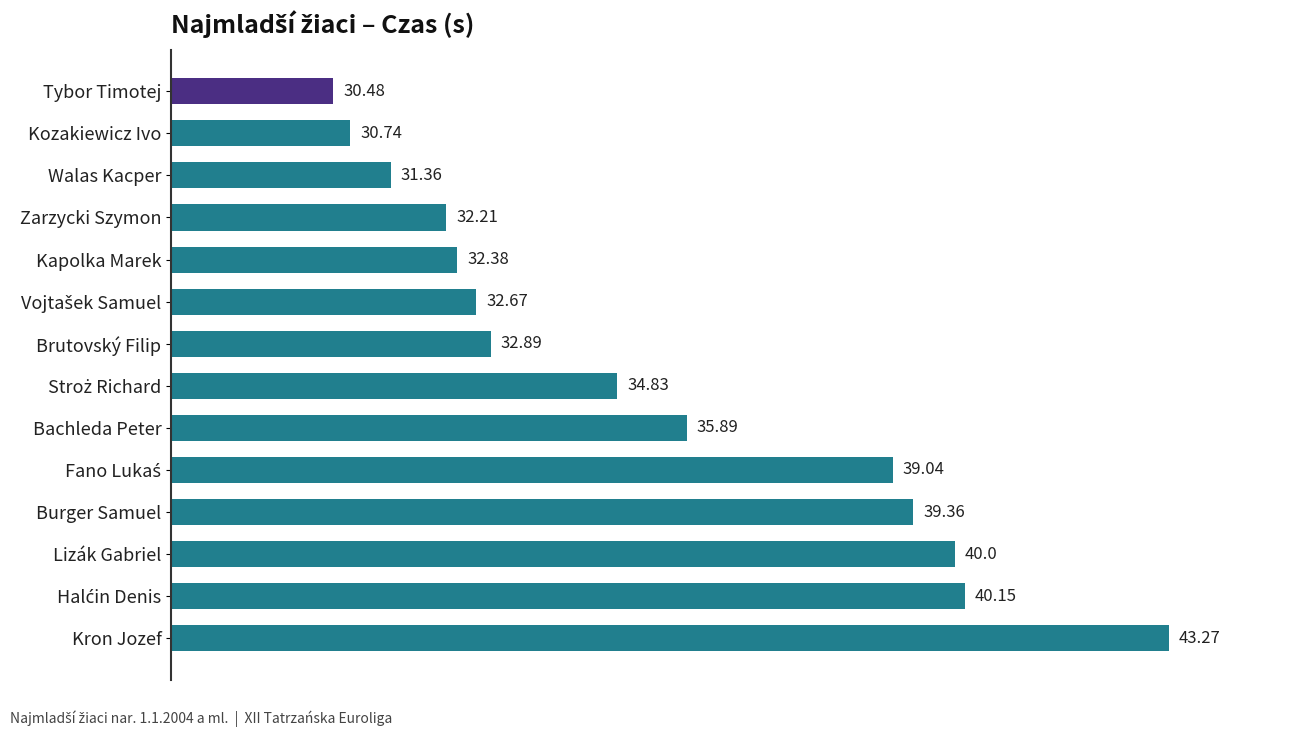

At which label is the value closest to 36?

Bachleda Peter